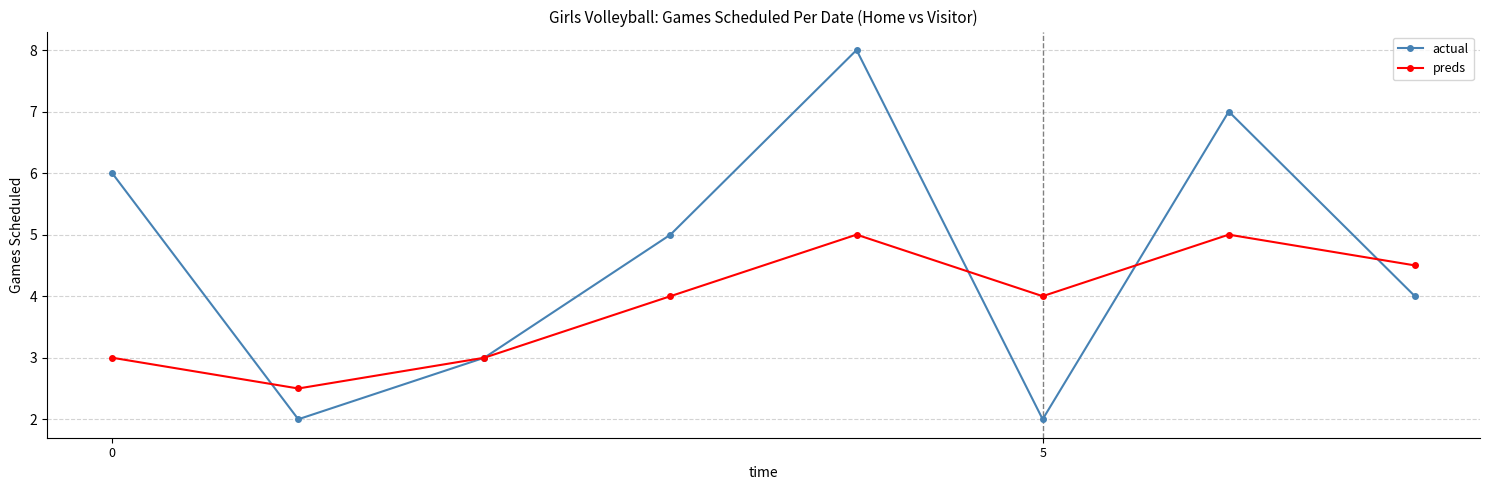

Count the number of data series in this chart.

2